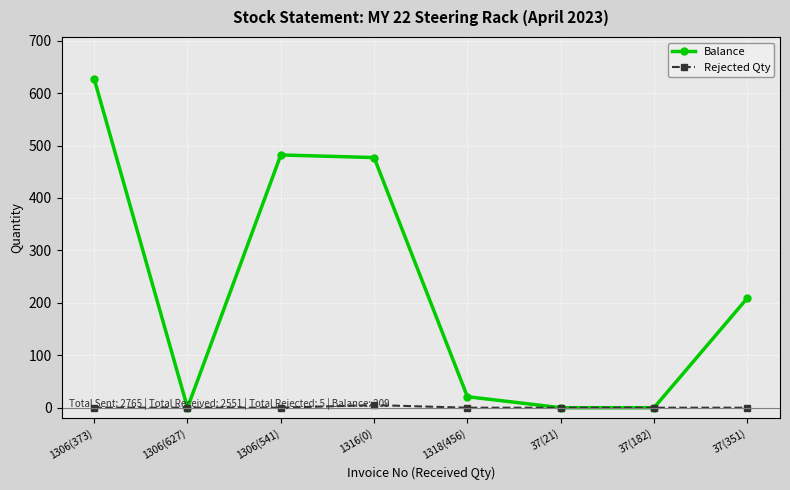

At which category does the chart reach its peak across all series?

1306(373)